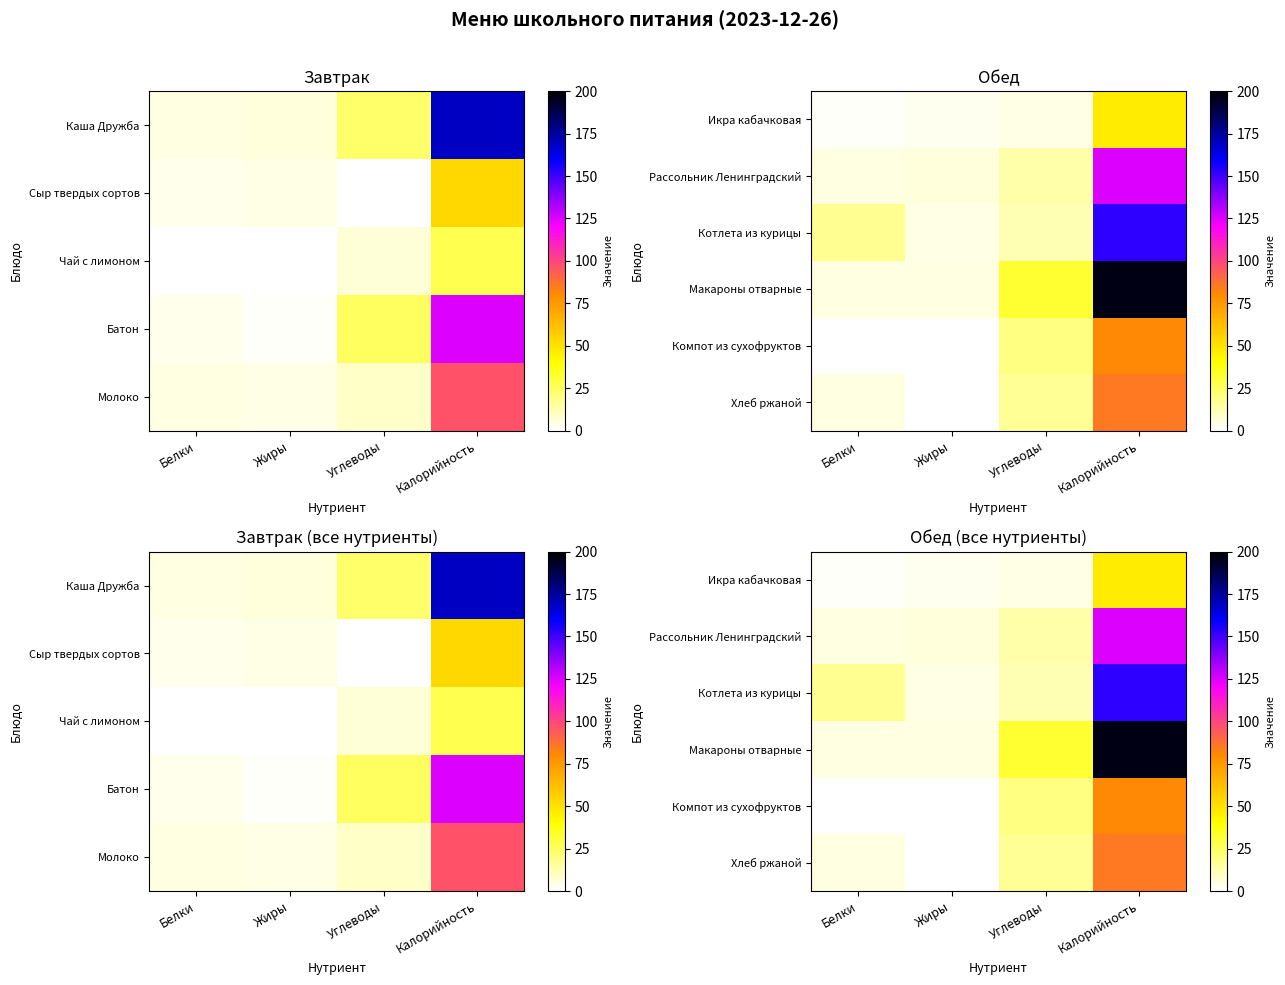

Between Белки and Углеводы, which is larger?

Углеводы